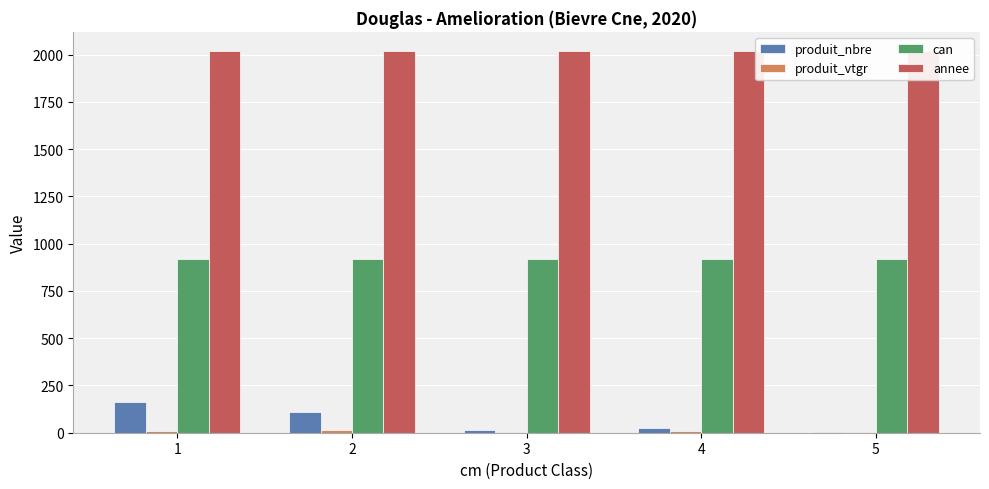

How many groups of bars are there?

5